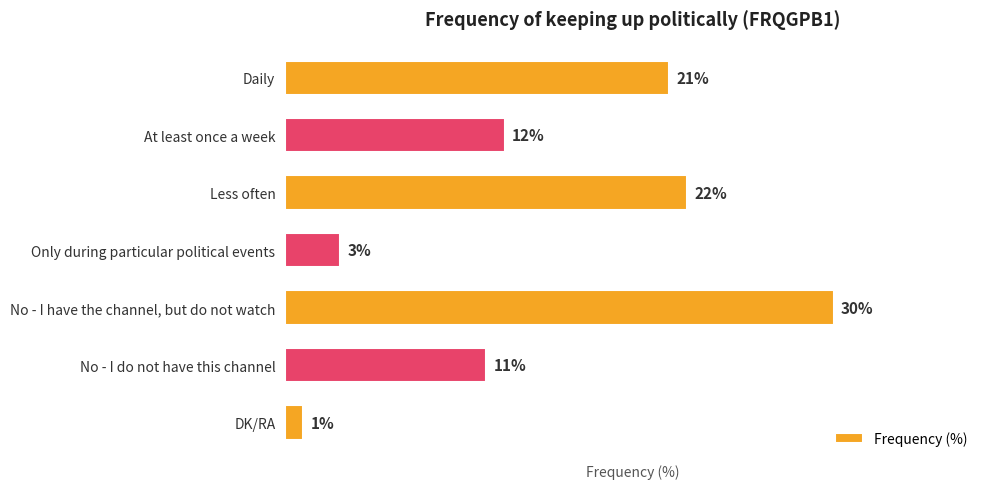

Are the bars grouped side by side (vs. stacked)?

No